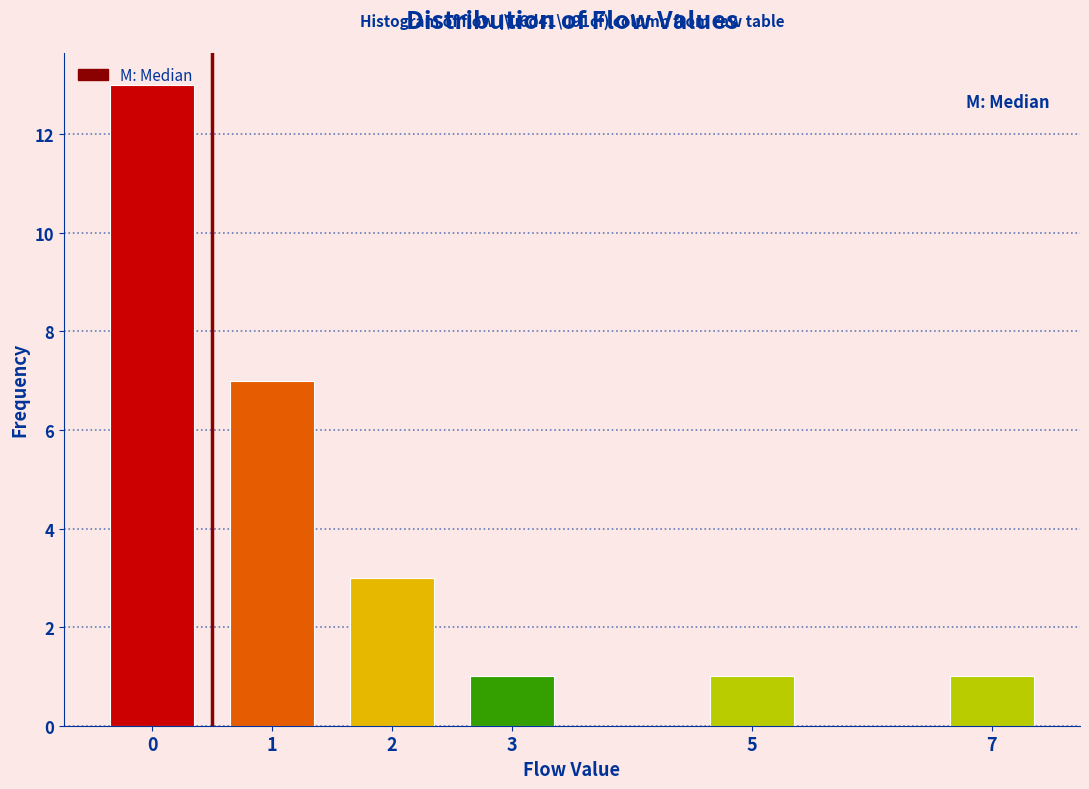

What is the difference between the maximum and minimum values?

12